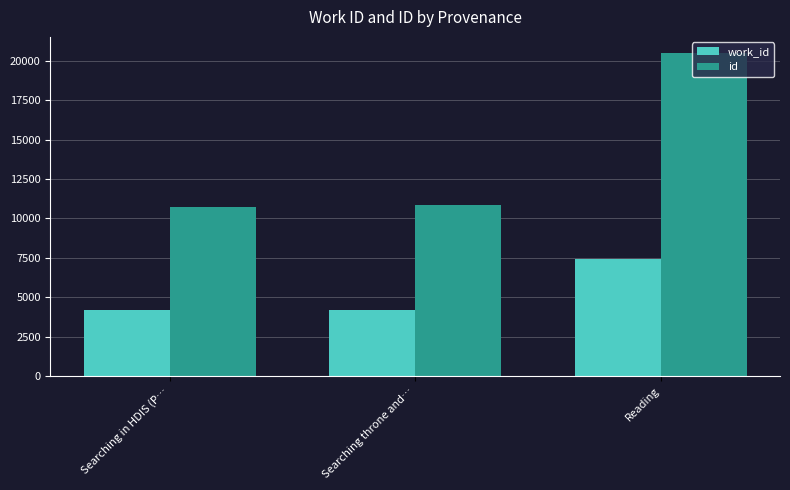

At which label is id closest to 15613?

Searching throne and…